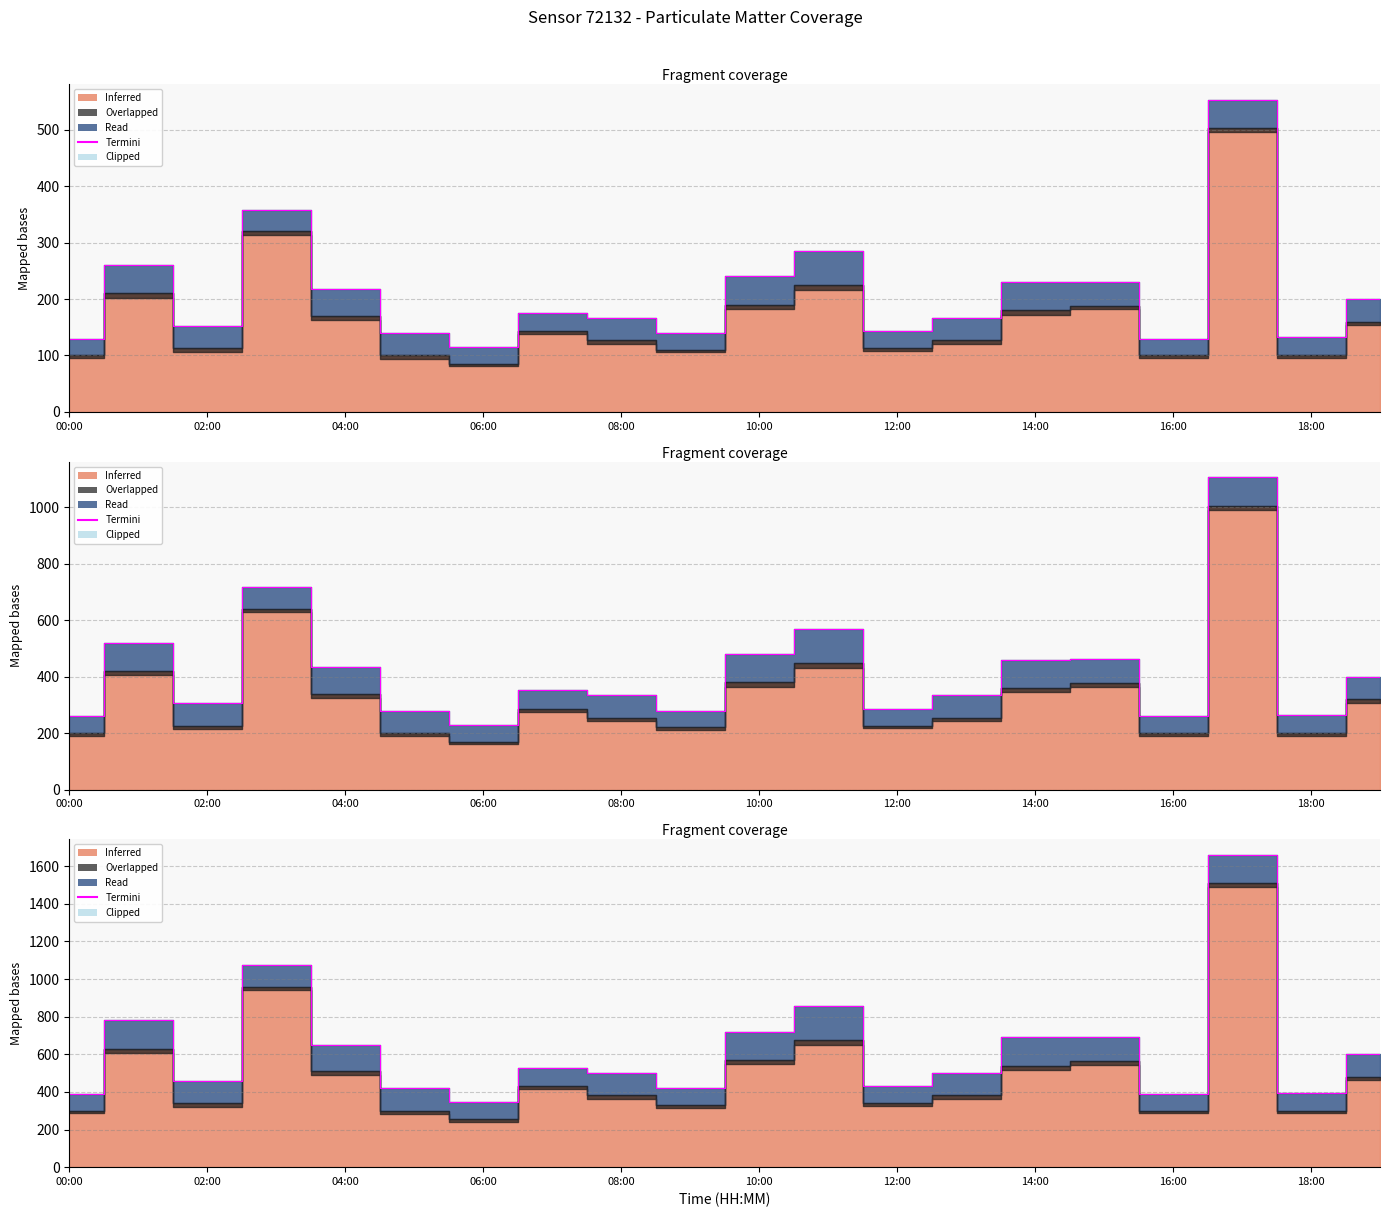

How many data points are less than 528?

10